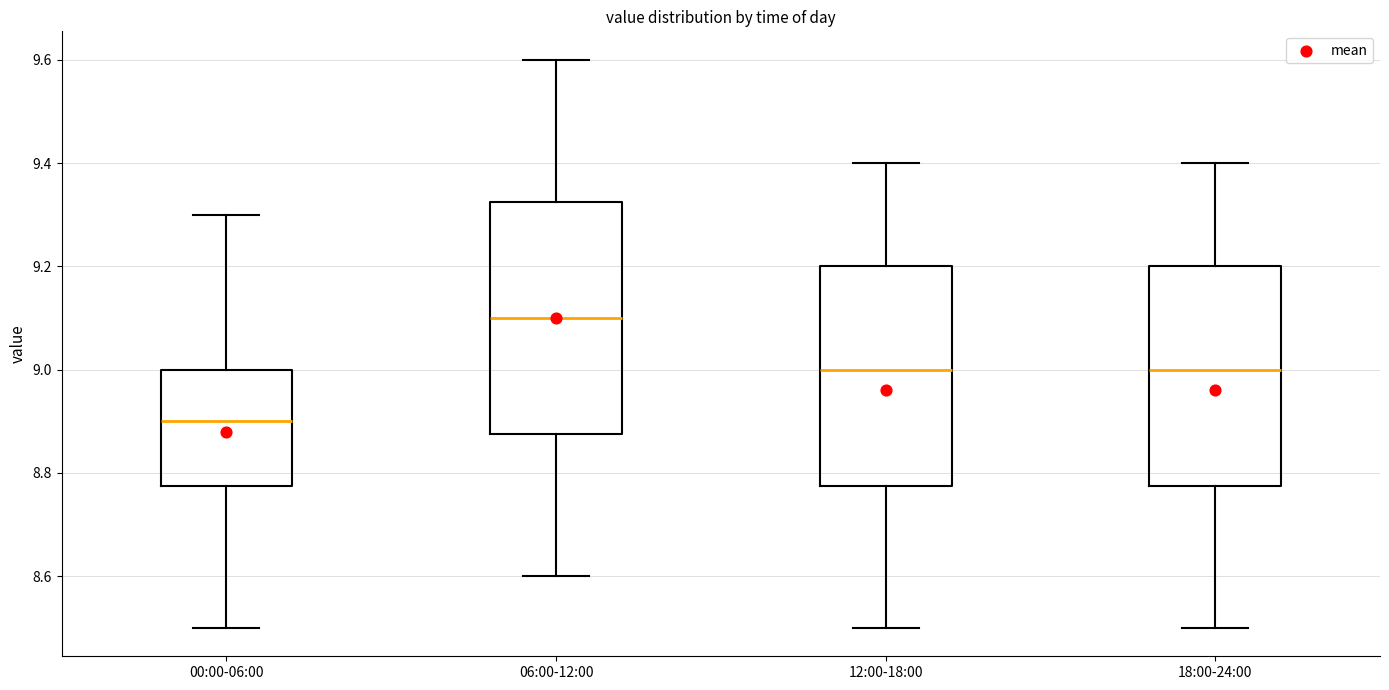

Reading left to right, transcribe this box plot: for each box, give where its median line is, the range the box spans, and where its two whiskers end, as read against the y-axis. The values are not printed on the chart, so give them approximately, as read against the axis.

00:00-06:00: median 8.90, box 8.78 to 9.00, whiskers 8.50 to 9.30
06:00-12:00: median 9.10, box 8.88 to 9.32, whiskers 8.60 to 9.60
12:00-18:00: median 9.00, box 8.78 to 9.20, whiskers 8.50 to 9.40
18:00-24:00: median 9.00, box 8.78 to 9.20, whiskers 8.50 to 9.40